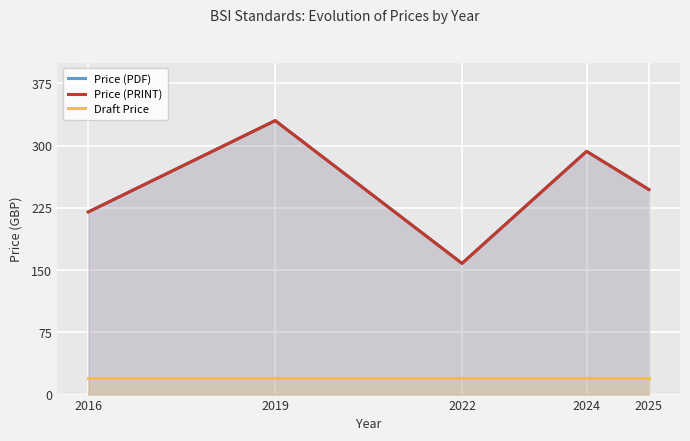

What value does the Draft Price series have at 2024?

20